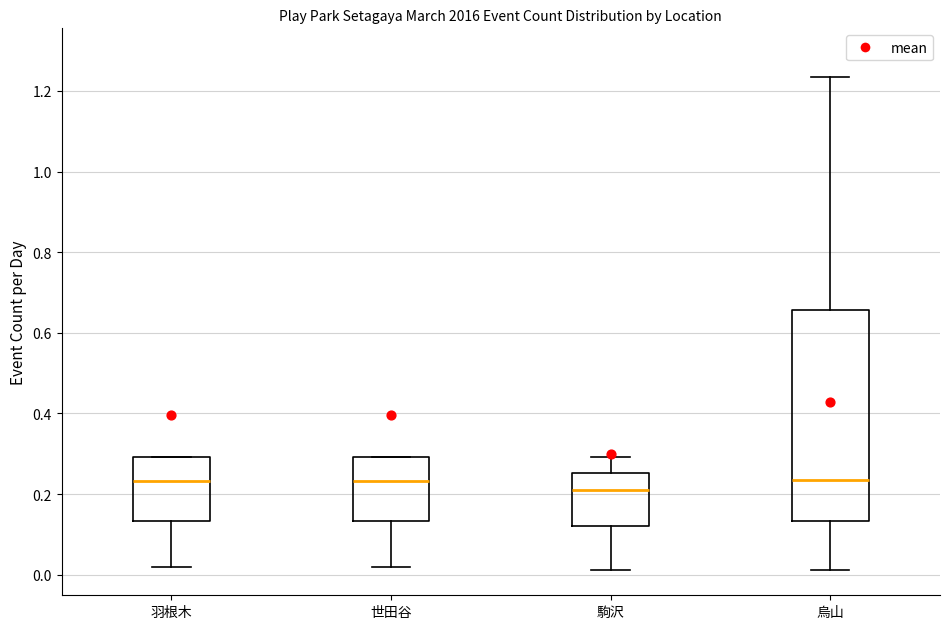

Which box is the tallest, from its lower edge to its upper edge?

烏山